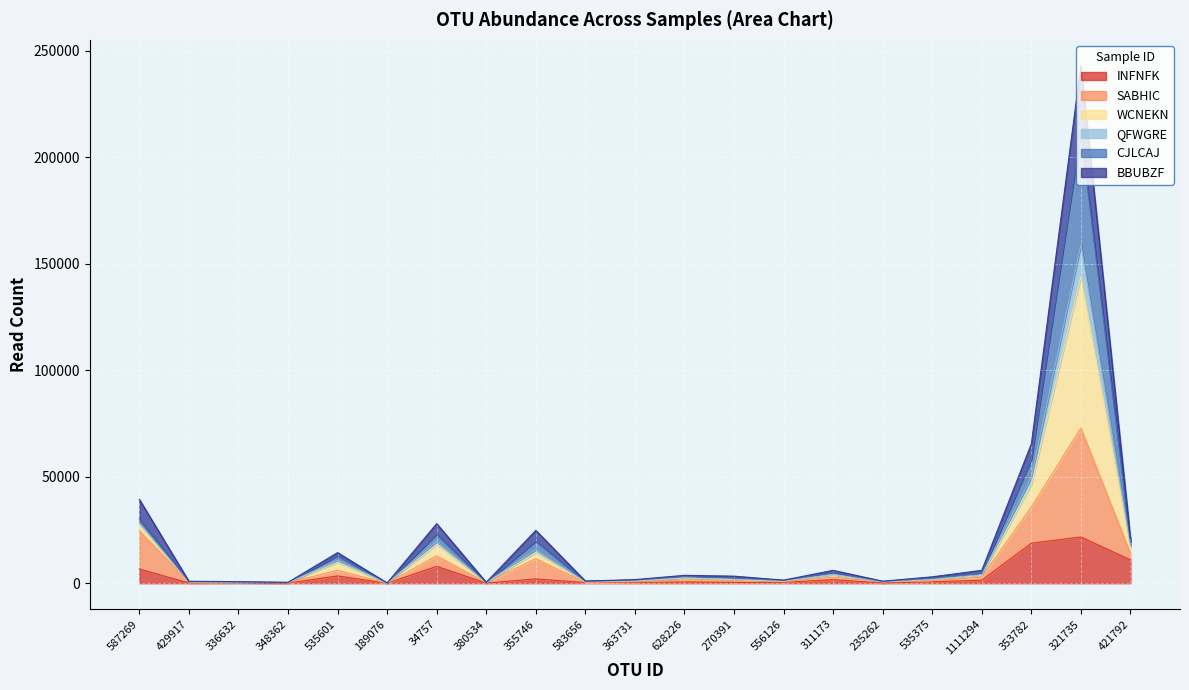

True or false: INFNFK and SABHIC intersect in this chart.

False